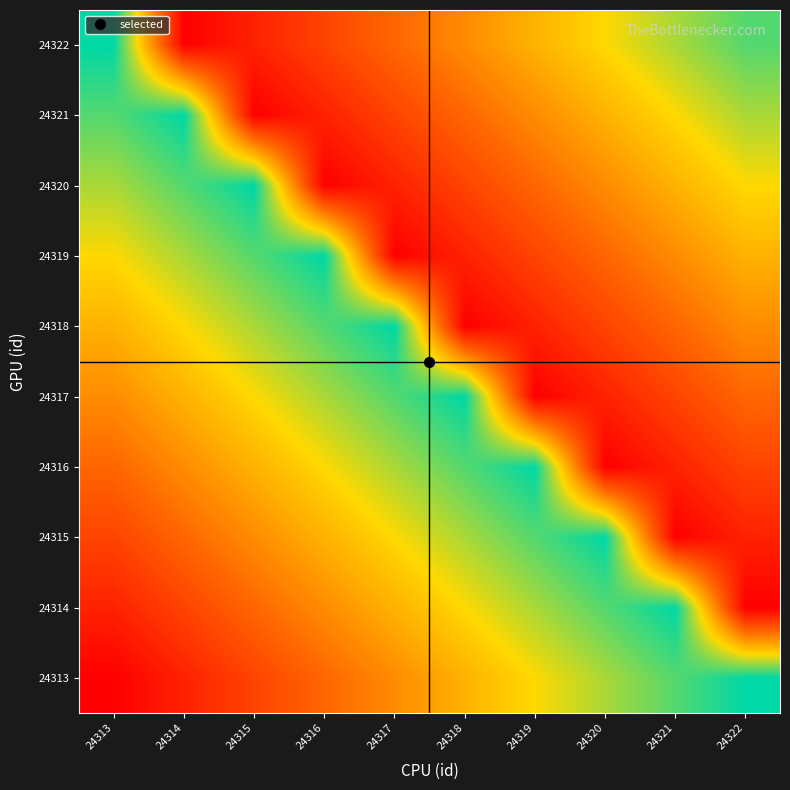

Reading left to right, transcribe all the data shown in this chart.

24313: 24313=0.0	24314=0.1	24315=0.2	24316=0.3	24317=0.4	24318=0.6	24319=0.7	24320=0.8	24321=0.9	24322=1.0
24314: 24313=0.1	24314=0.2	24315=0.3	24316=0.4	24317=0.6	24318=0.7	24319=0.8	24320=0.9	24321=1.0	24322=0.0
24315: 24313=0.2	24314=0.3	24315=0.4	24316=0.6	24317=0.7	24318=0.8	24319=0.9	24320=1.0	24321=0.0	24322=0.1
24316: 24313=0.3	24314=0.4	24315=0.6	24316=0.7	24317=0.8	24318=0.9	24319=1.0	24320=0.0	24321=0.1	24322=0.2
24317: 24313=0.4	24314=0.6	24315=0.7	24316=0.8	24317=0.9	24318=1.0	24319=0.0	24320=0.1	24321=0.2	24322=0.3
24318: 24313=0.6	24314=0.7	24315=0.8	24316=0.9	24317=1.0	24318=0.0	24319=0.1	24320=0.2	24321=0.3	24322=0.4
24319: 24313=0.7	24314=0.8	24315=0.9	24316=1.0	24317=0.0	24318=0.1	24319=0.2	24320=0.3	24321=0.4	24322=0.6
24320: 24313=0.8	24314=0.9	24315=1.0	24316=0.0	24317=0.1	24318=0.2	24319=0.3	24320=0.4	24321=0.6	24322=0.7
24321: 24313=0.9	24314=1.0	24315=0.0	24316=0.1	24317=0.2	24318=0.3	24319=0.4	24320=0.6	24321=0.7	24322=0.8
24322: 24313=1.0	24314=0.0	24315=0.1	24316=0.2	24317=0.3	24318=0.4	24319=0.6	24320=0.7	24321=0.8	24322=0.9